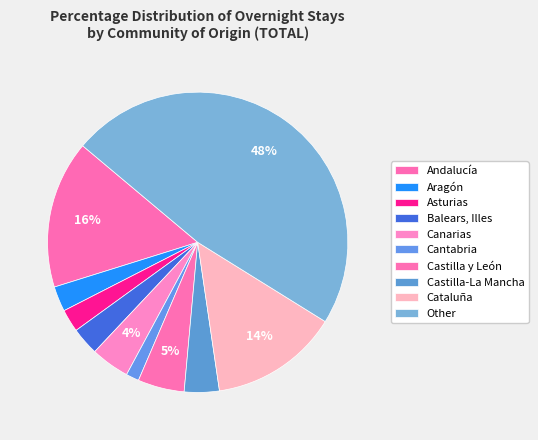

True or false: Canarias accounts for 1% of the total.

False